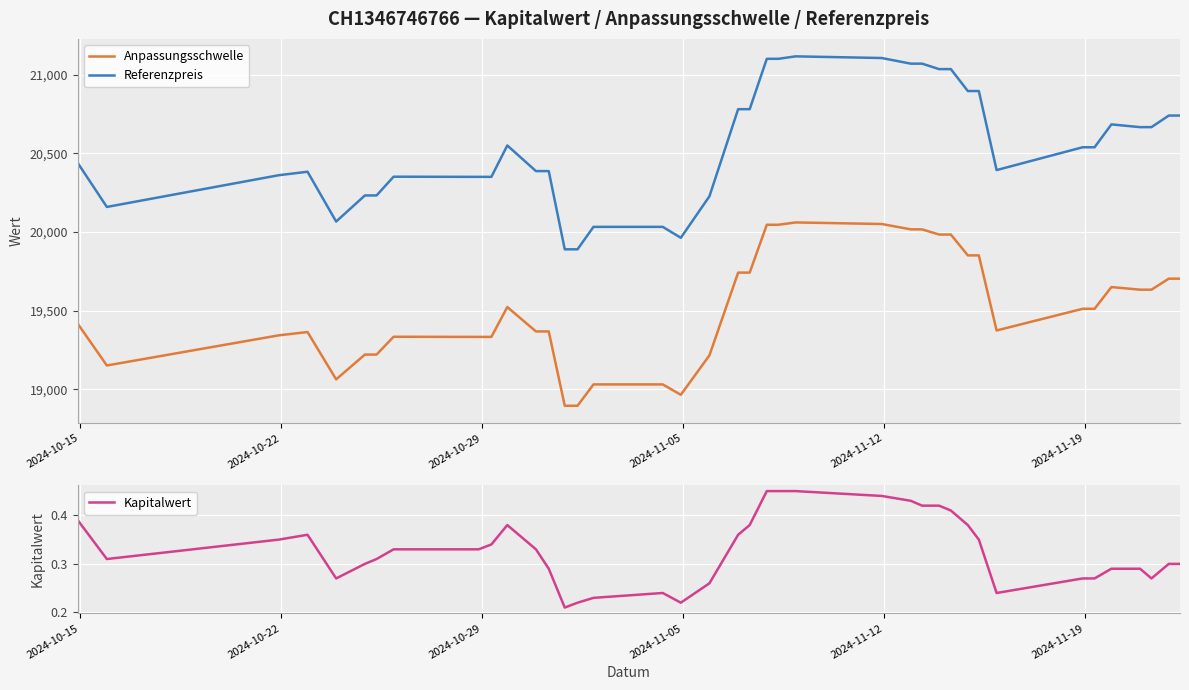

What is the difference between the maximum and minimum values in the Referenzpreis series?

1226.8